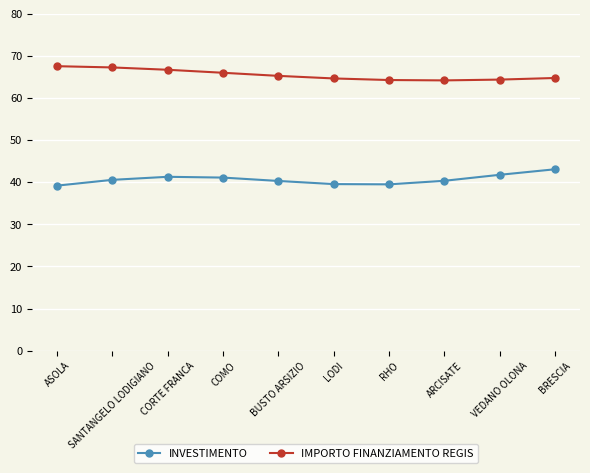

The value of IMPORTO FINANZIAMENTO REGIS at BRESCIA is 64.8. True or false?

True